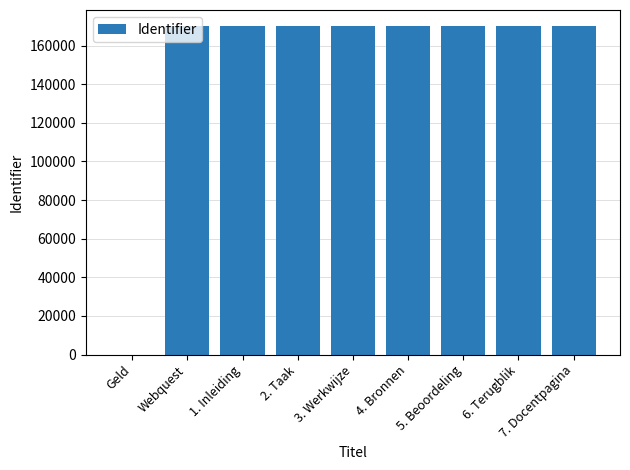

How many categories are shown in the chart?

9